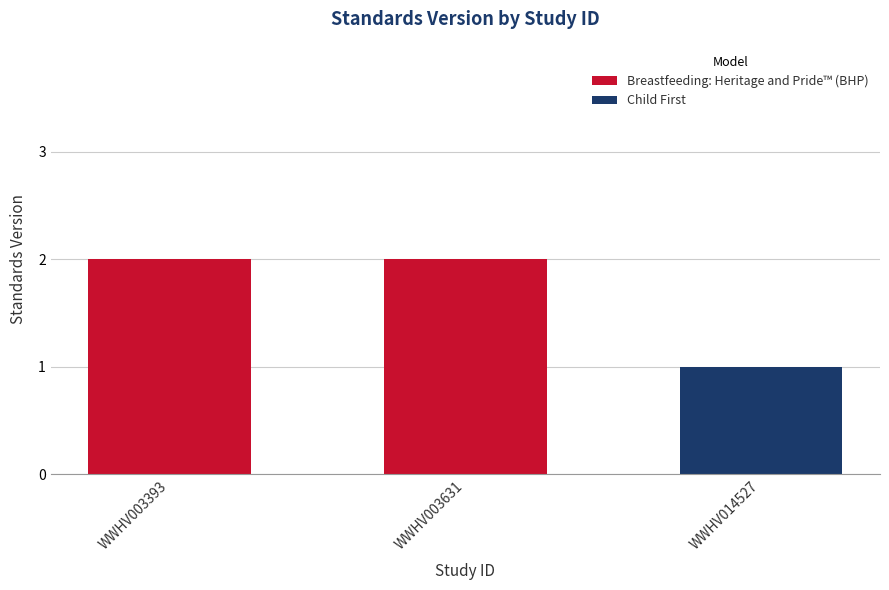

List the labels in order of value, smallest first.

WWHV014527, WWHV003393, WWHV003631